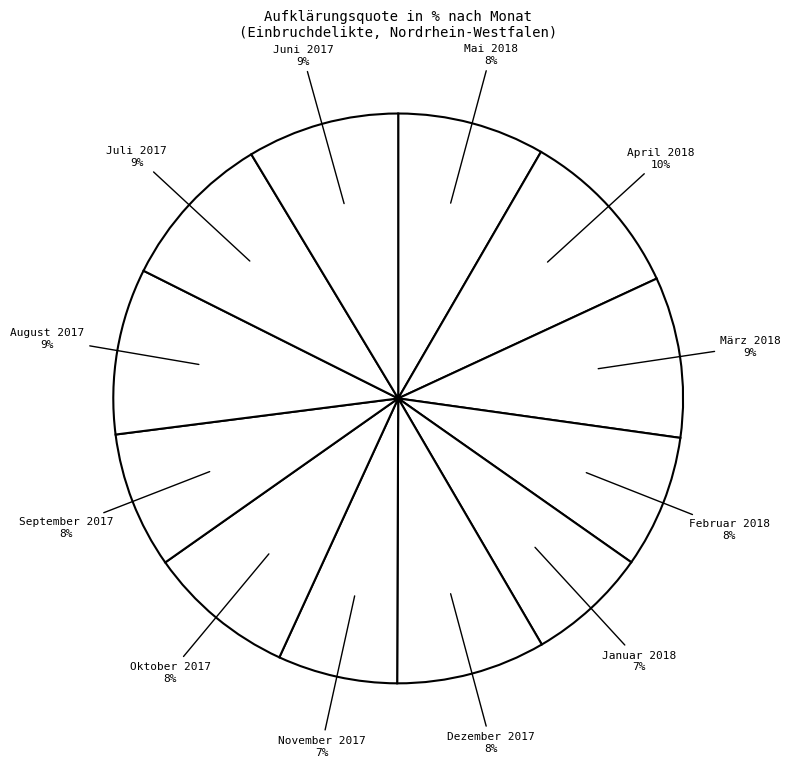

Which has a higher value, Oktober 2017 or März 2018?

März 2018